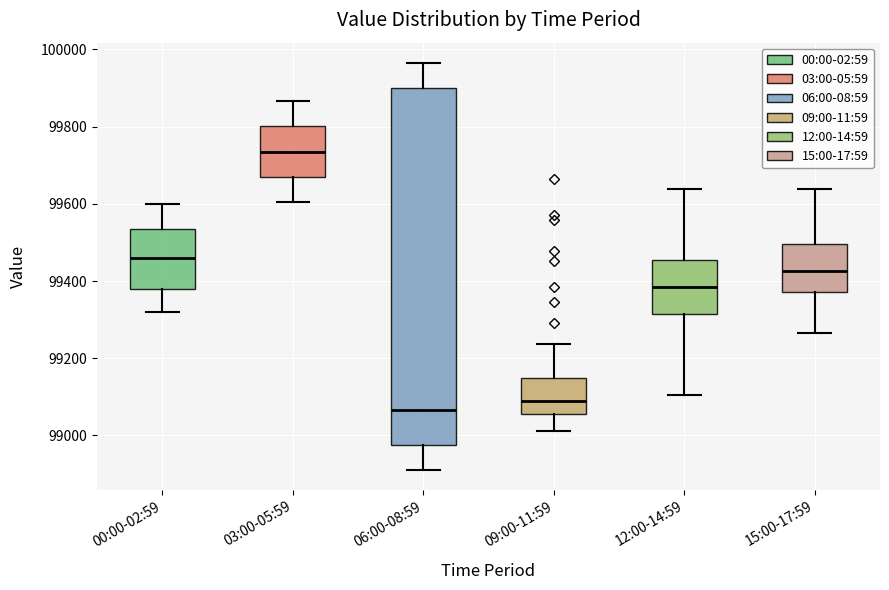

Reading left to right, transcribe this box plot: for each box, give where its median line is, the range the box spans, and where its two whiskers end, as read against the y-axis. The values are not printed on the chart, so give them approximately, as read against the axis.

00:00-02:59: median 99460, box 99380 to 99540, whiskers 99320 to 99600
03:00-05:59: median 99740, box 99660 to 99800, whiskers 99600 to 99860
06:00-08:59: median 99060, box 98980 to 99900, whiskers 98920 to 99960
09:00-11:59: median 99080, box 99060 to 99140, whiskers 99020 to 99240
12:00-14:59: median 99380, box 99320 to 99460, whiskers 99100 to 99640
15:00-17:59: median 99420, box 99380 to 99500, whiskers 99260 to 99640